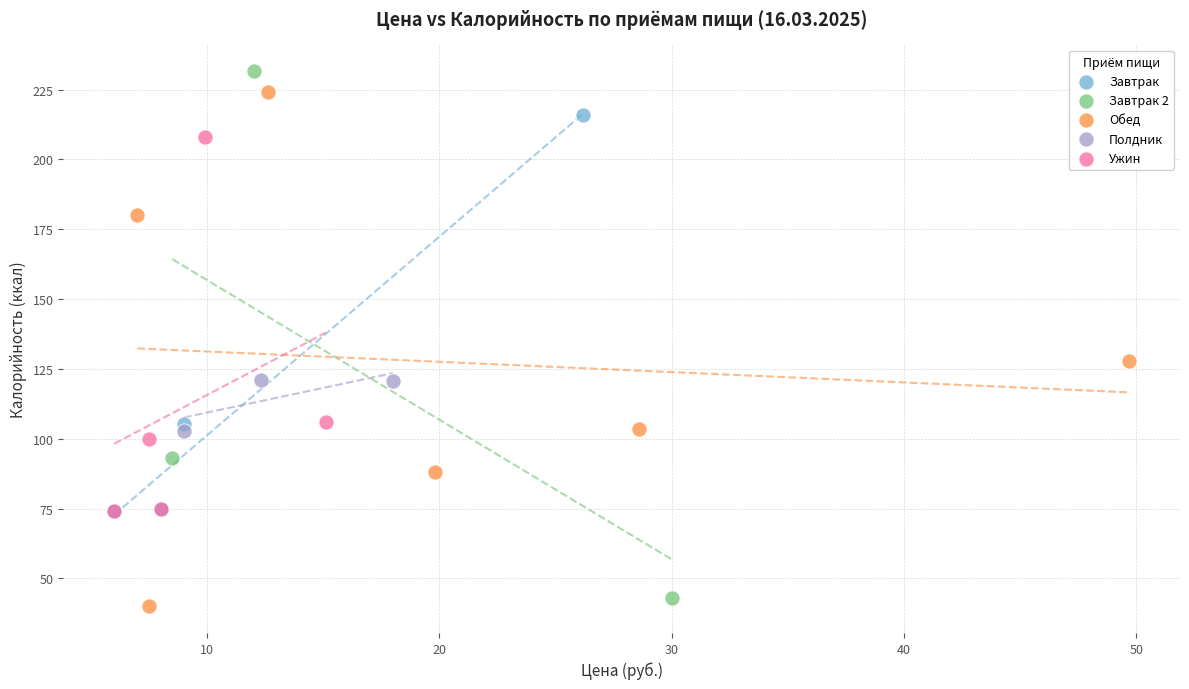

Which series contains the lowest Y value?

Обед